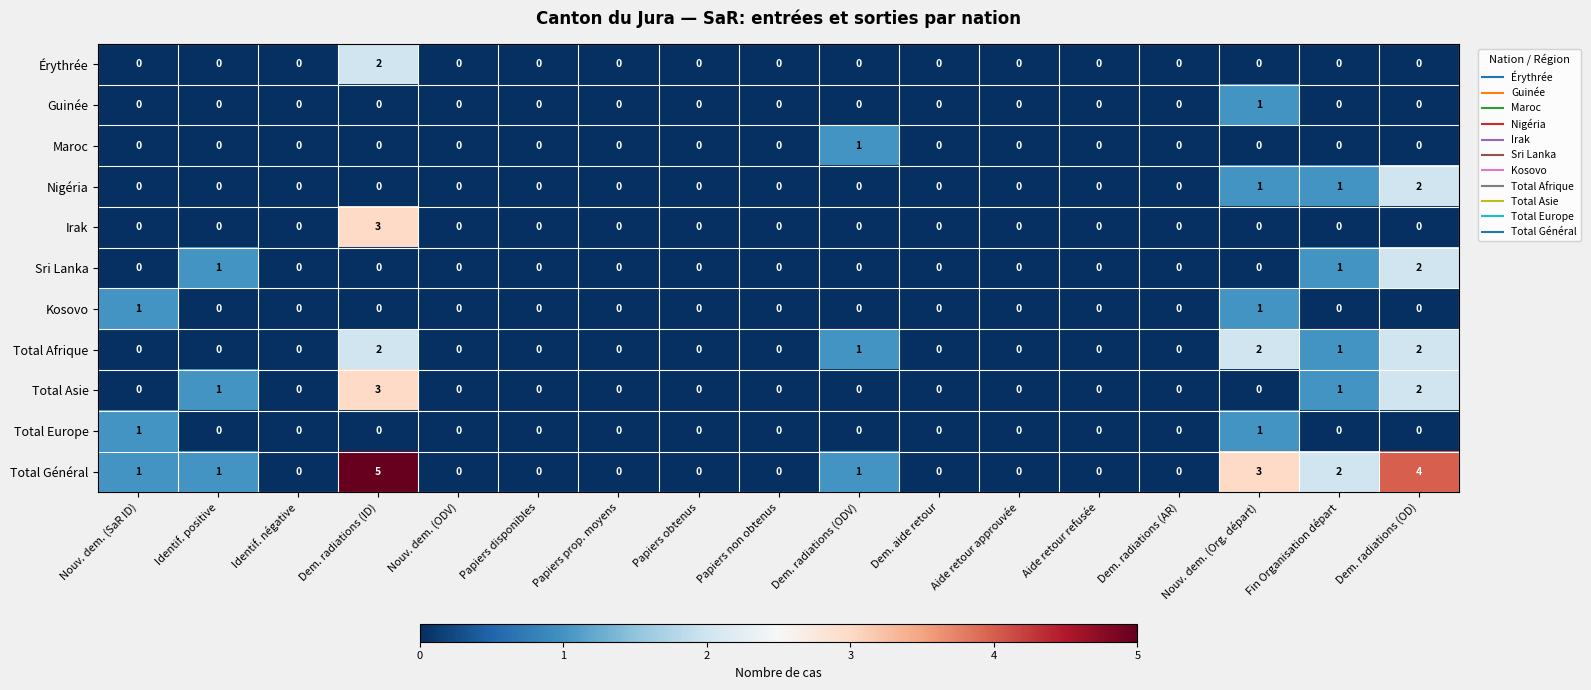

How many Total Afrique values are between 0 and 1?

14